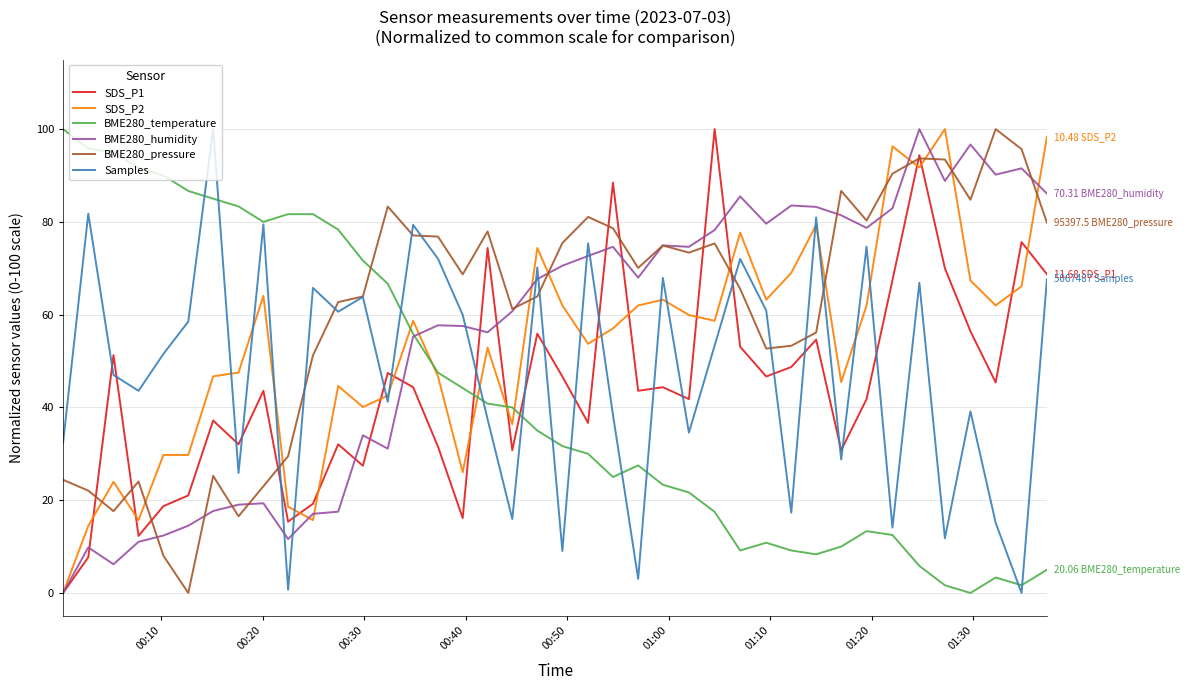

After their last crossing, which series has the higher values: BME280_humidity or Samples?

BME280_humidity